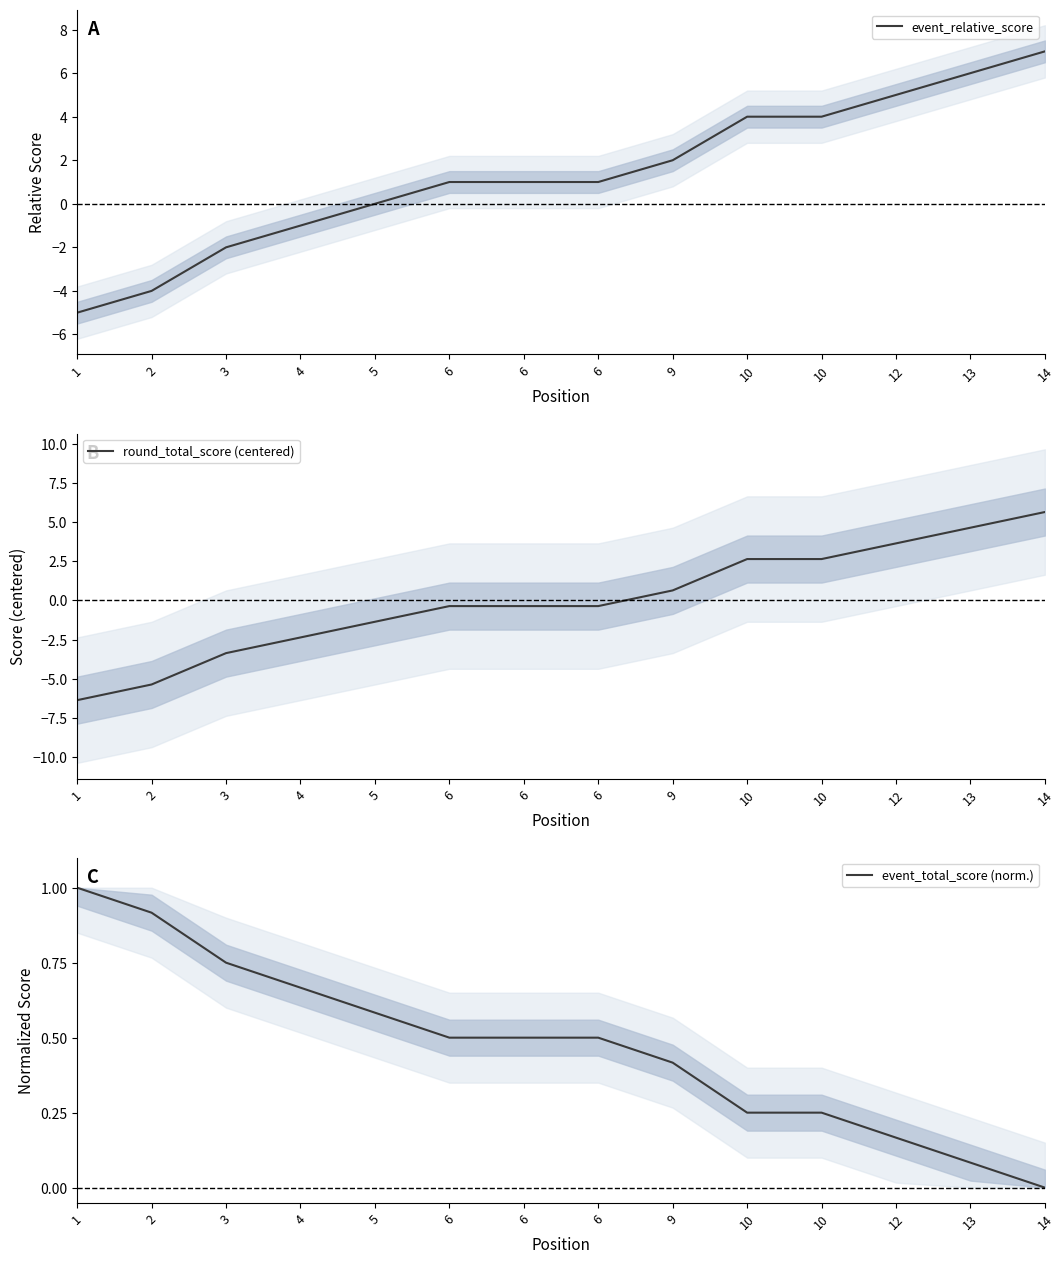

True or false: round_total_score (centered) and event_relative_score cross at least once.

False